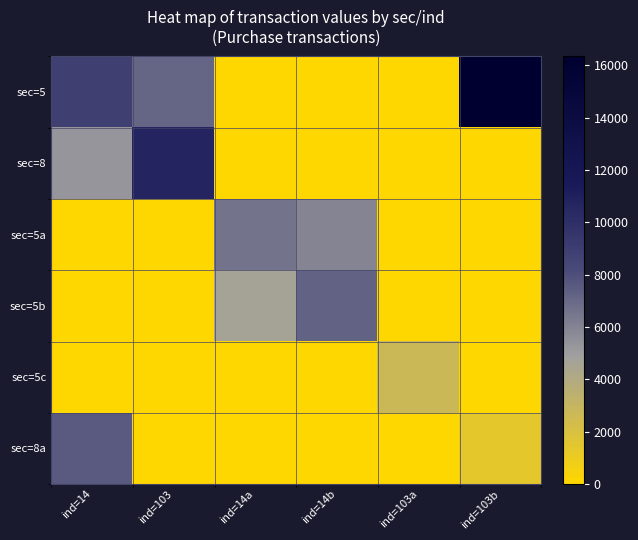

Reading right to left, what are all the values shown in this chart?

sec=5: ind=103b=16335.0	ind=103a=0.0	ind=14b=0.0	ind=14a=0.0	ind=103=7146.1	ind=14=8932.7
sec=8: ind=103b=0.0	ind=103a=0.0	ind=14b=0.0	ind=14a=0.0	ind=103=10719.2	ind=14=5359.6
sec=5a: ind=103b=0.0	ind=103a=0.0	ind=14b=5935.9	ind=14a=6595.5	ind=103=0.0	ind=14=0.0
sec=5b: ind=103b=0.0	ind=103a=0.0	ind=14b=7255.1	ind=14a=4616.8	ind=103=0.0	ind=14=0.0
sec=5c: ind=103b=0.0	ind=103a=2706.0	ind=14b=0.0	ind=14a=0.0	ind=103=0.0	ind=14=0.0
sec=8a: ind=103b=1353.0	ind=103a=0.0	ind=14b=0.0	ind=14a=0.0	ind=103=0.0	ind=14=7563.0